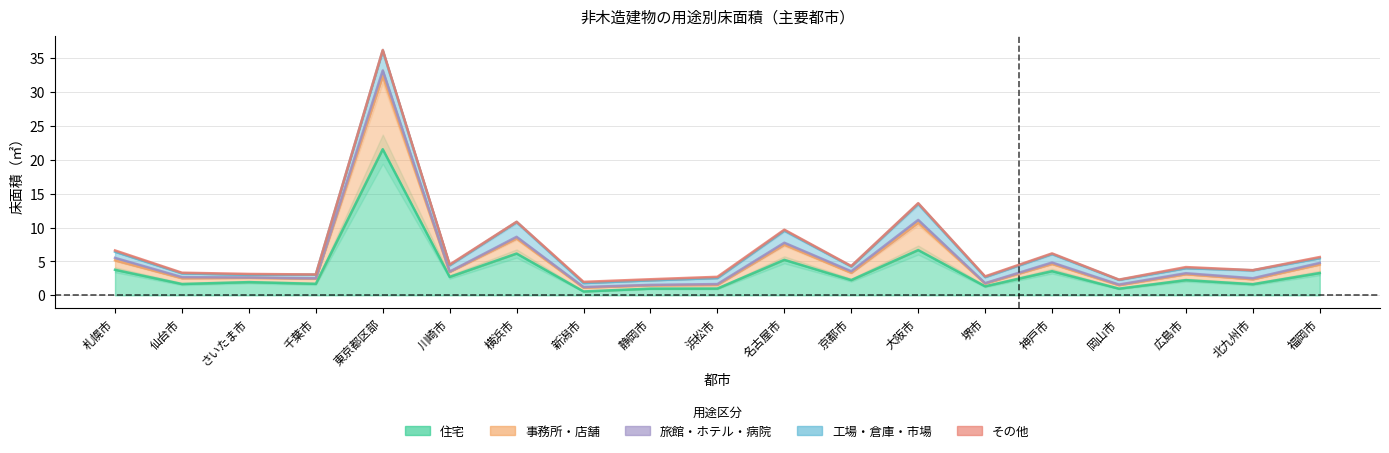

True or false: 工場・倉庫・市場 has a value of 2.6 at 広島市.

False